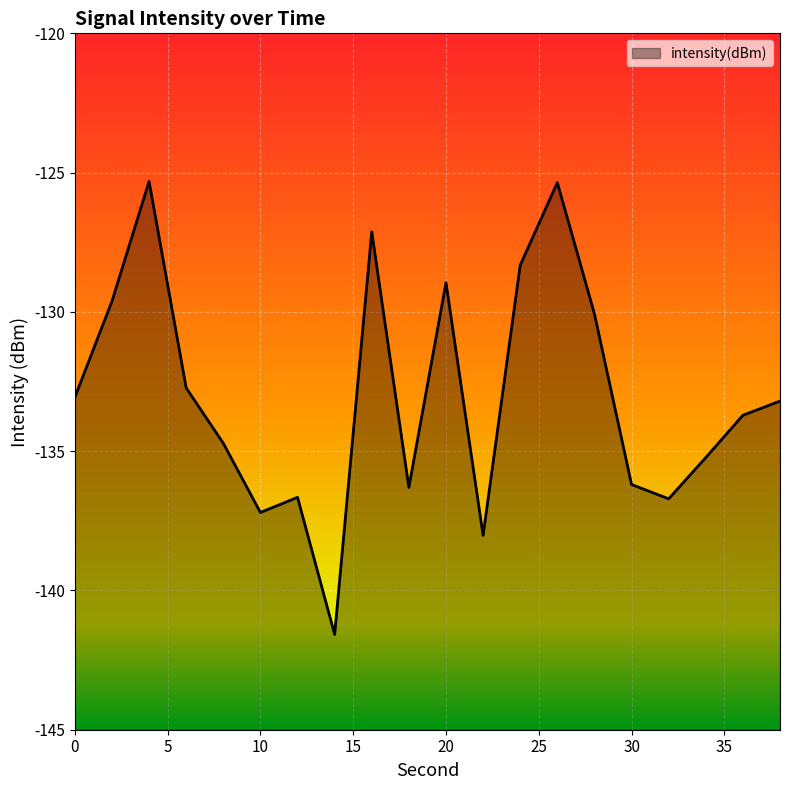

How many data points are less than -133?

12